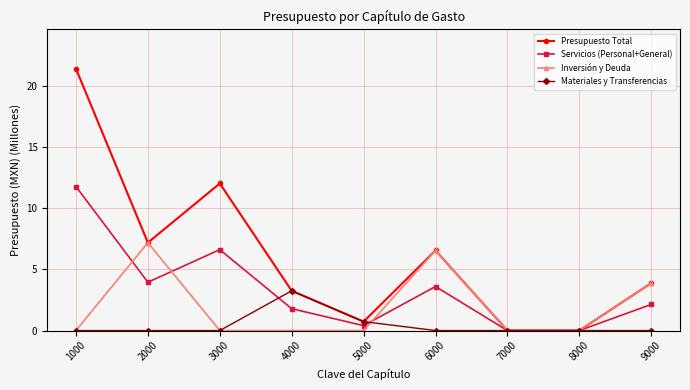

True or false: Materiales y Transferencias and Inversión y Deuda cross at least once.

True